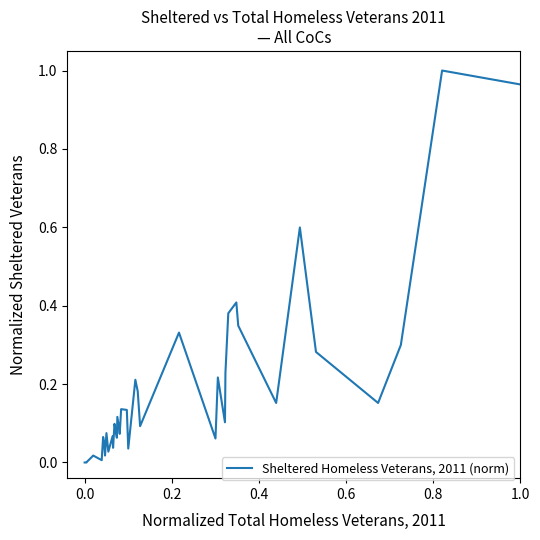

The value at 1.0 is 1.3. True or false?

False